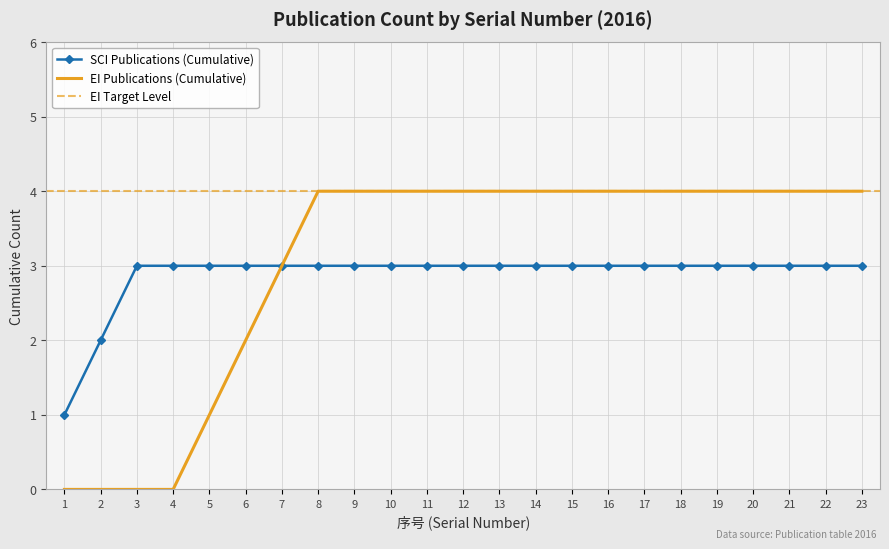

Is the value of SCI Publications (Cumulative) at 7 greater than the value of EI Publications (Cumulative) at 16?

No